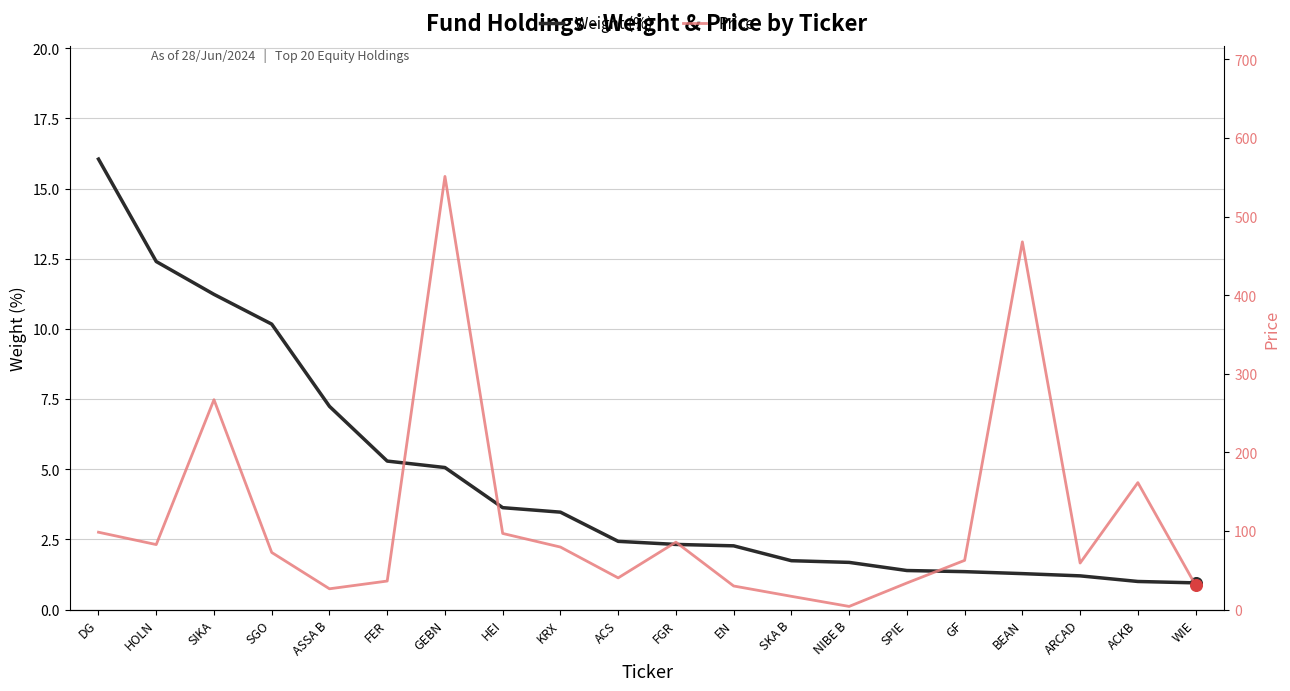

Which series reaches the minimum Y coordinate?

Weight (%)